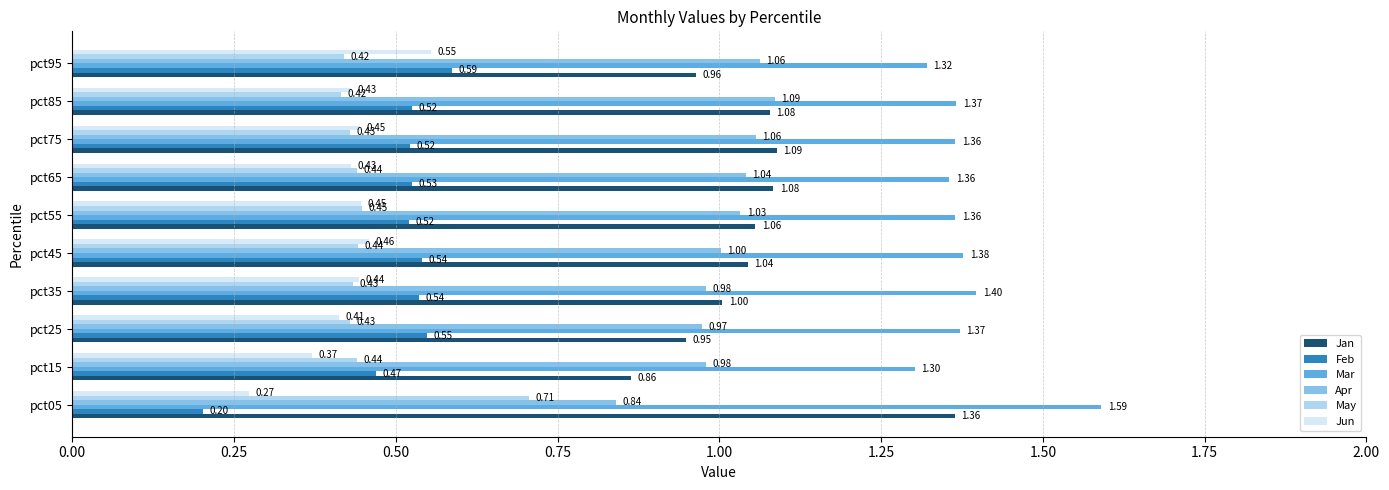

Which series has the widest spread of values?

Jan